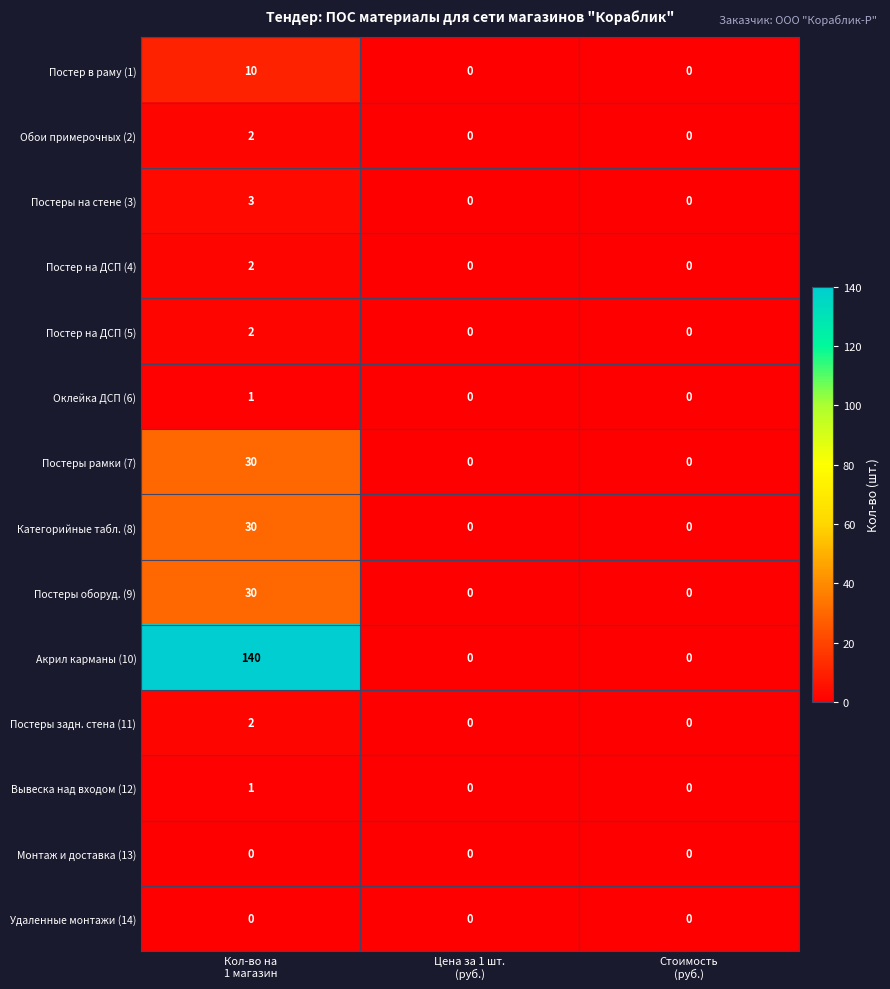

How many distinct data groups are displayed?

14